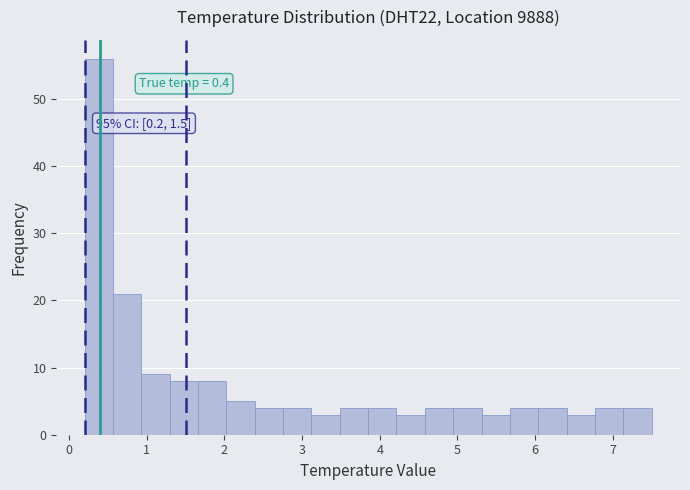

Around what value on the x-axis is the tallest bar? Give the approximate position of its centre, as read against the axis.

0.4